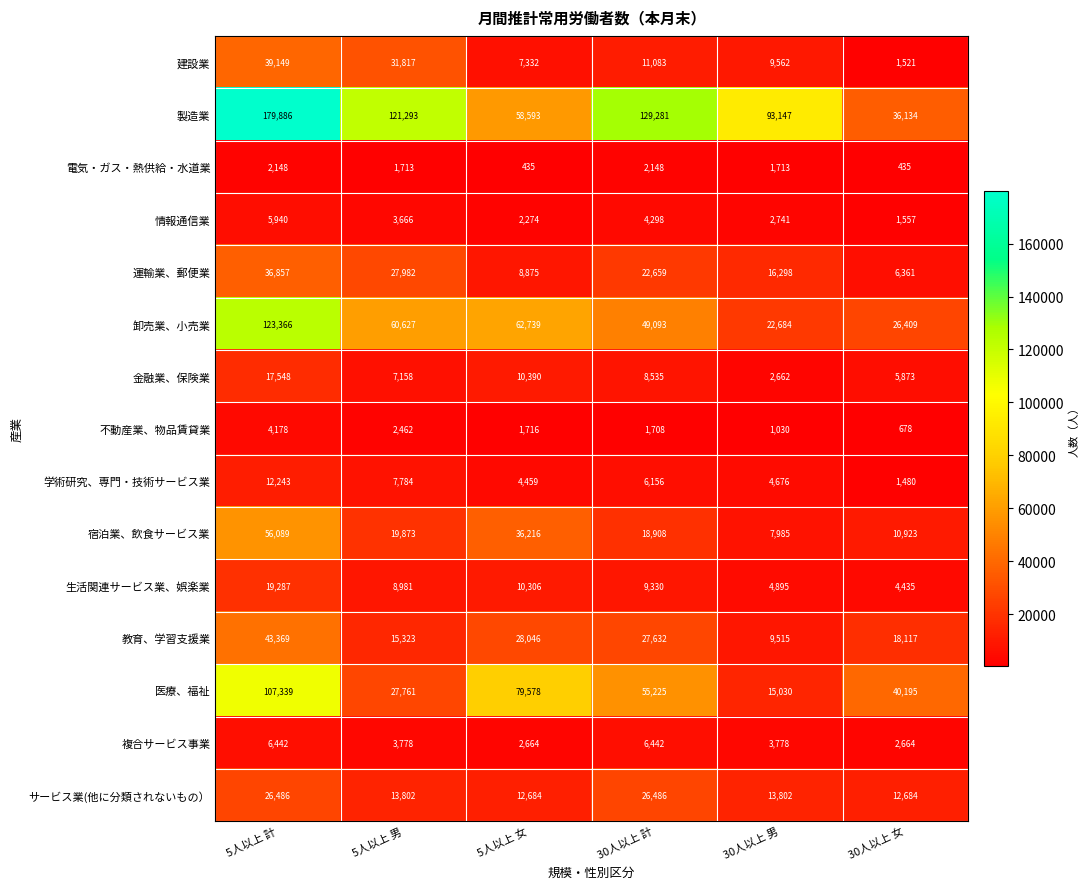

What is the total value across all series at 30人以上 男?

209518